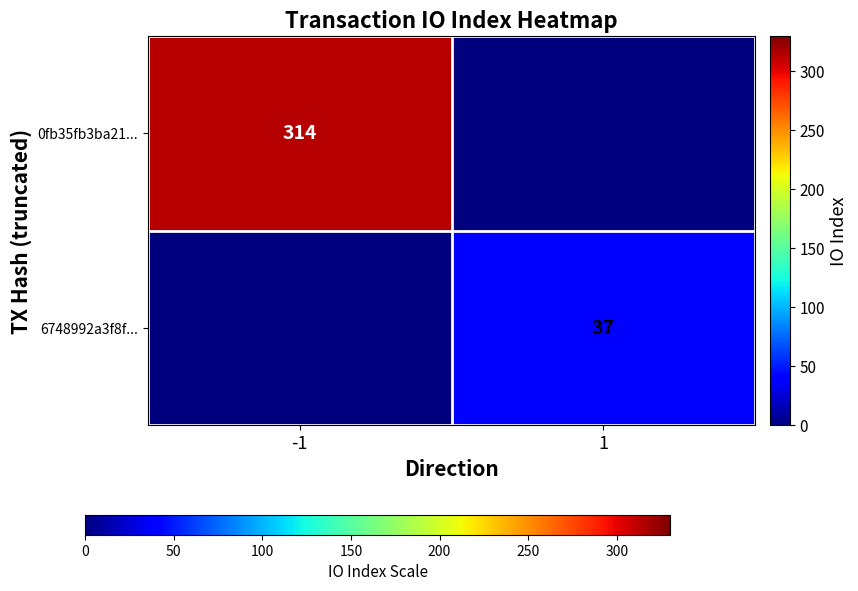

At how many categories does at least one series exceed 293?

1